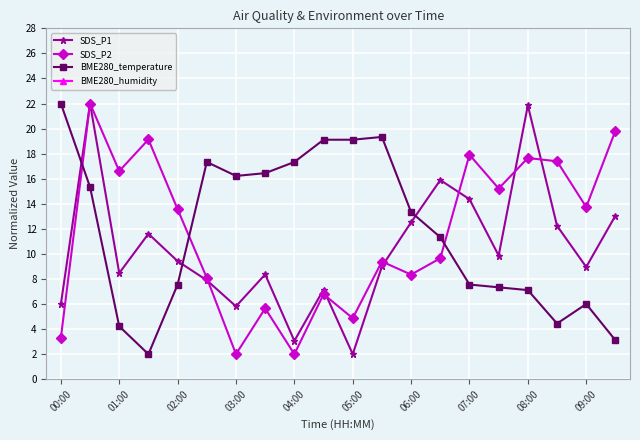

Reading right to left, transcribe all the data shown in this chart.

SDS_P1: 13.0	9.0	12.2	21.9	9.9	14.4	15.9	12.5	9.0	2.0	7.2	3.1	8.4	5.8	7.9	9.4	11.6	8.5	22.0	6.0
SDS_P2: 19.8	13.7	17.4	17.7	15.2	17.9	9.7	8.3	9.4	4.9	6.8	2.0	5.7	2.0	8.1	13.6	19.1	16.6	22.0	3.3
BME280_temperature: 3.1	6.0	4.4	7.1	7.3	7.6	11.3	13.3	19.3	19.1	19.1	17.3	16.4	16.2	17.3	7.6	2.0	4.2	15.3	22.0
BME280_humidity: 100.0	100.0	100.0	100.0	100.0	100.0	100.0	100.0	100.0	100.0	100.0	100.0	100.0	100.0	100.0	100.0	100.0	100.0	100.0	100.0